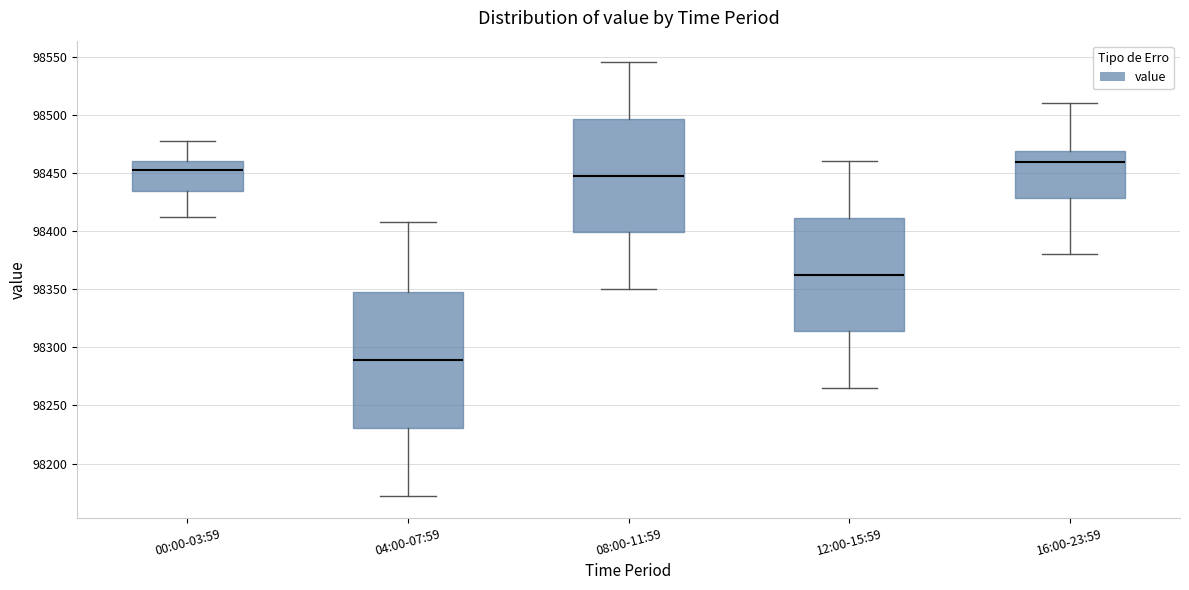

Comparing the boxes themselves (not the whiskers), which one is the tallest?

04:00-07:59